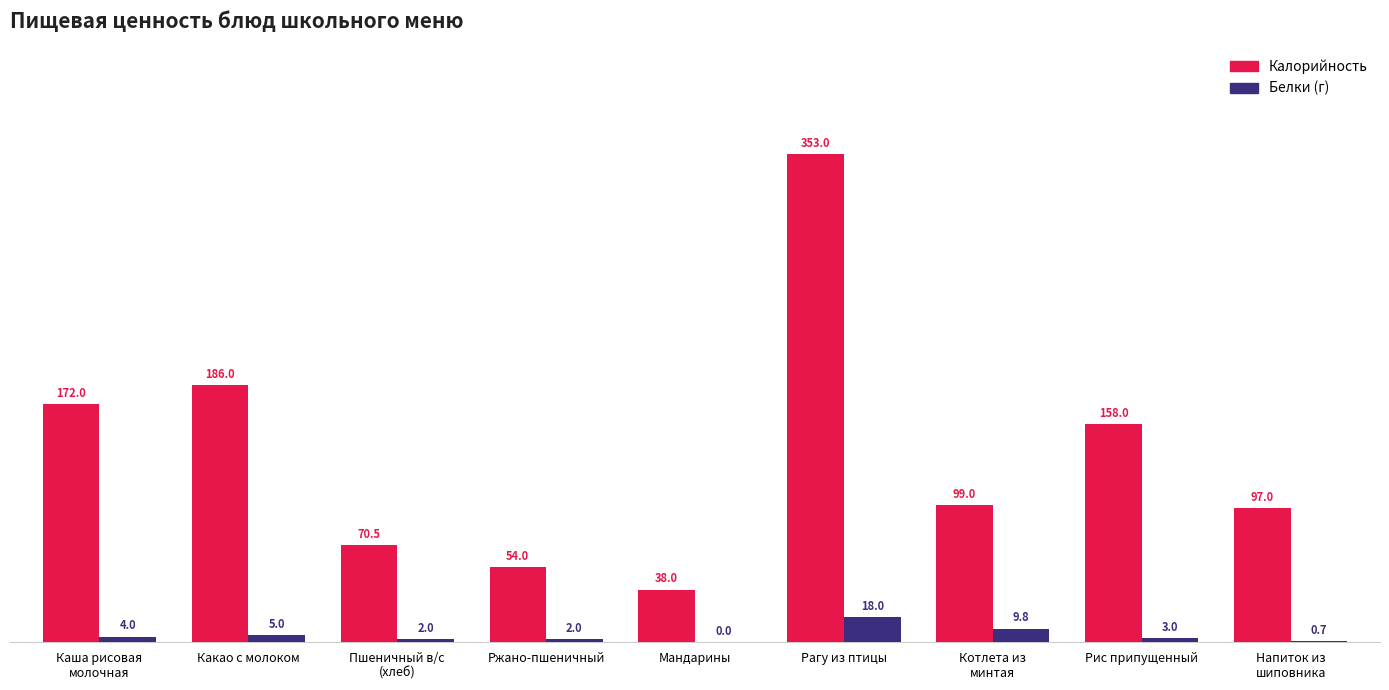

Reading left to right, list all the values displayed in this chart.

Калорийность: 172.0	186.0	70.5	54.0	38.0	353.0	99.0	158.0	97.0
Белки (г): 4.0	5.0	2.0	2.0	0.0	18.0	9.8	3.0	0.7